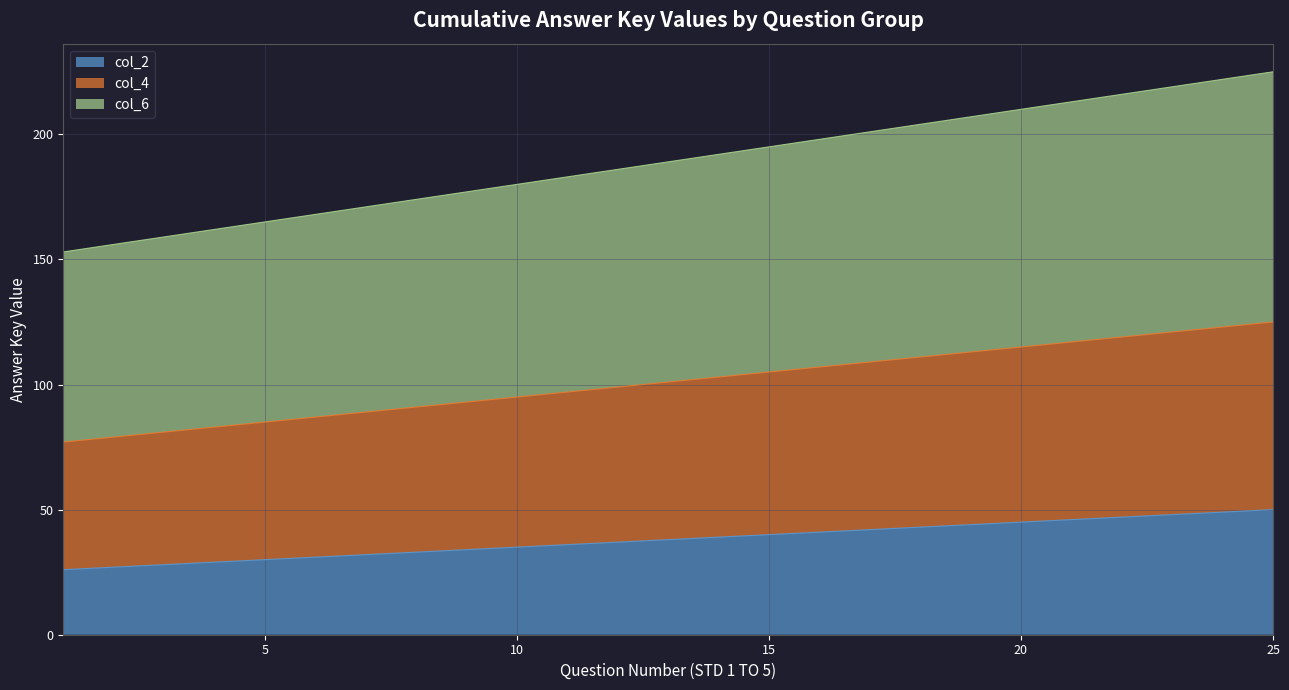

Does the chart have visible grid lines?

Yes